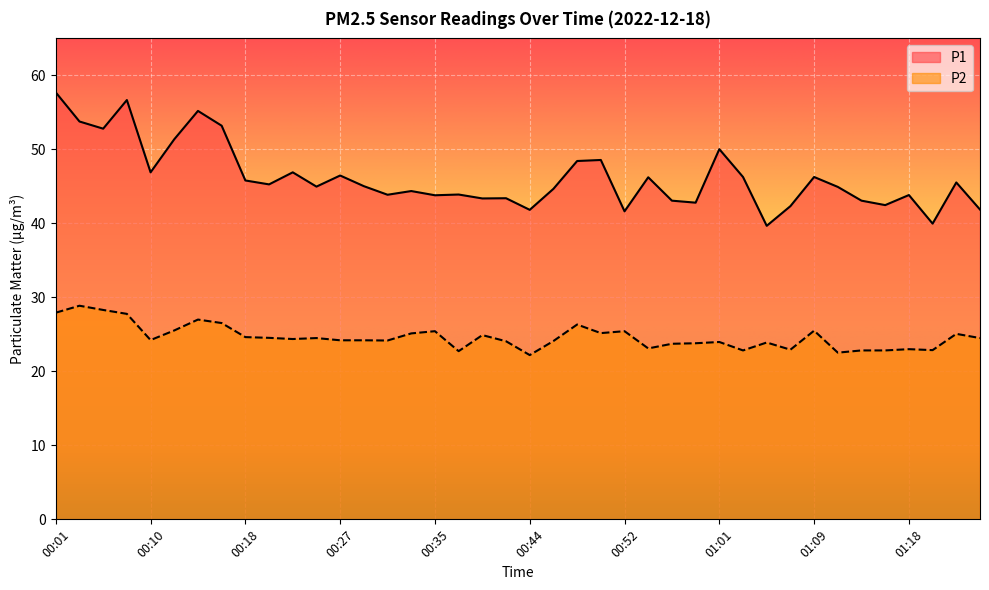

What is the value of the P2 point at the 32nd from the left?

22.9